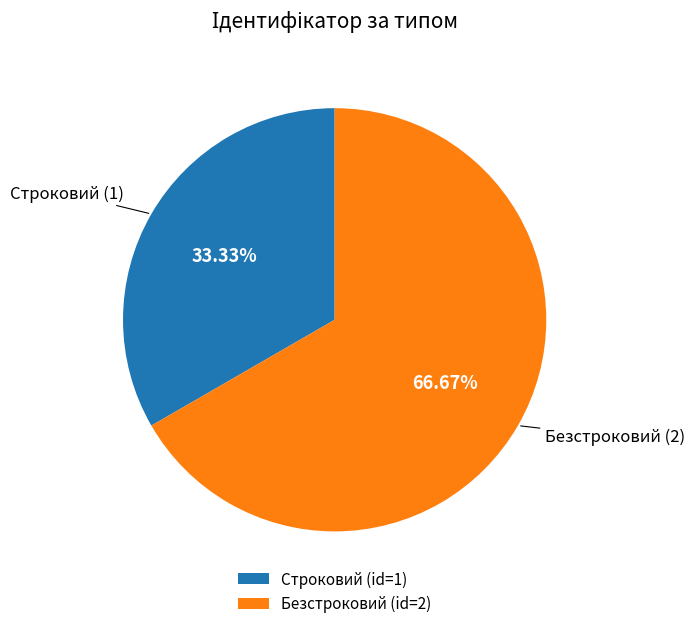

Which slice is the largest?

Безстроковий